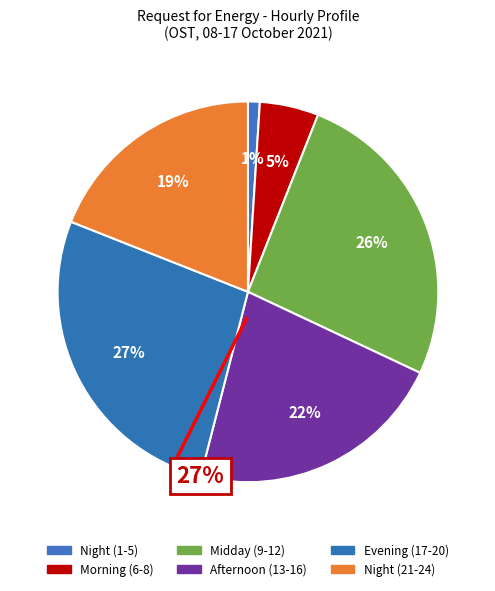

Count the number of slices in the pie.

6